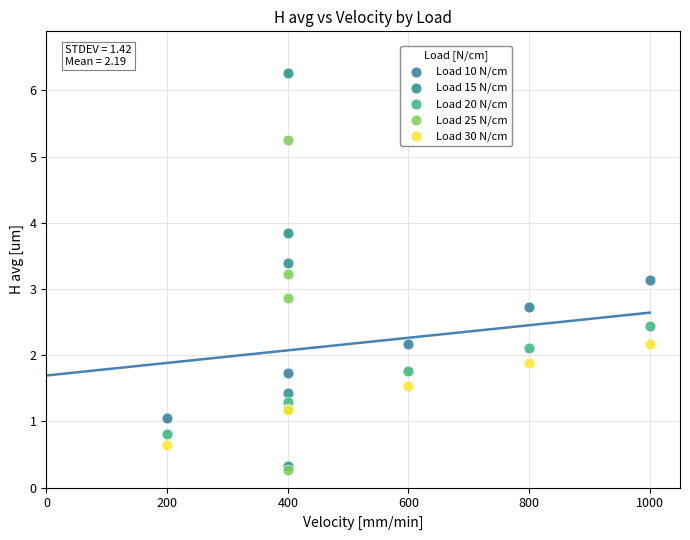

Which series has the widest spread of Y values?

Load 15 N/cm